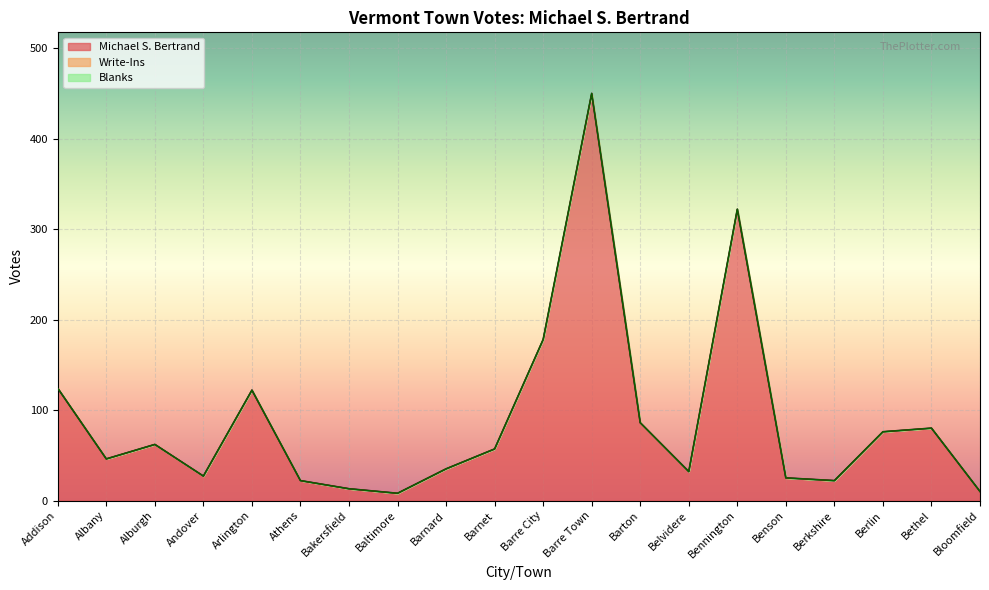

Reading right to left, list all the values displayed in this chart.

Total Votes Cast: Bloomfield=10	Bethel=80	Berlin=76	Berkshire=22	Benson=25	Bennington=322	Belvidere=32	Barton=86	Barre Town=450	Barre City=178	Barnet=57	Barnard=35	Baltimore=8	Bakersfield=13	Athens=22	Arlington=122	Andover=27	Alburgh=62	Albany=46	Addison=124
Write-Ins: Bloomfield=0	Bethel=0	Berlin=0	Berkshire=0	Benson=0	Bennington=0	Belvidere=0	Barton=0	Barre Town=0	Barre City=0	Barnet=0	Barnard=0	Baltimore=0	Bakersfield=0	Athens=0	Arlington=0	Andover=0	Alburgh=0	Albany=0	Addison=0
Blanks: Bloomfield=0	Bethel=0	Berlin=0	Berkshire=0	Benson=0	Bennington=0	Belvidere=0	Barton=0	Barre Town=0	Barre City=0	Barnet=0	Barnard=0	Baltimore=0	Bakersfield=0	Athens=0	Arlington=0	Andover=0	Alburgh=0	Albany=0	Addison=0